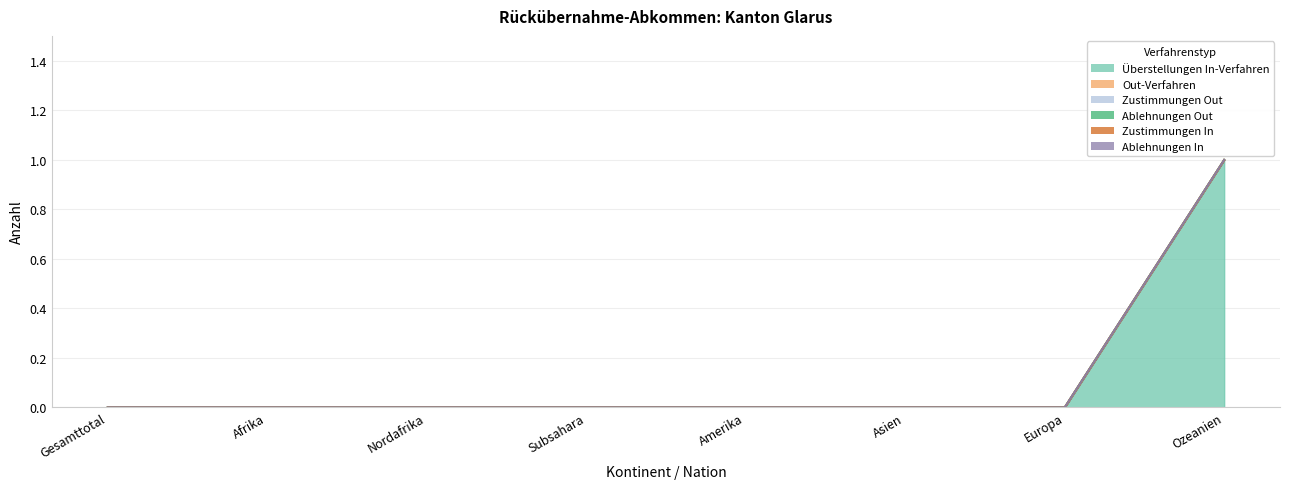

What position from the right is Ozeanien?

1